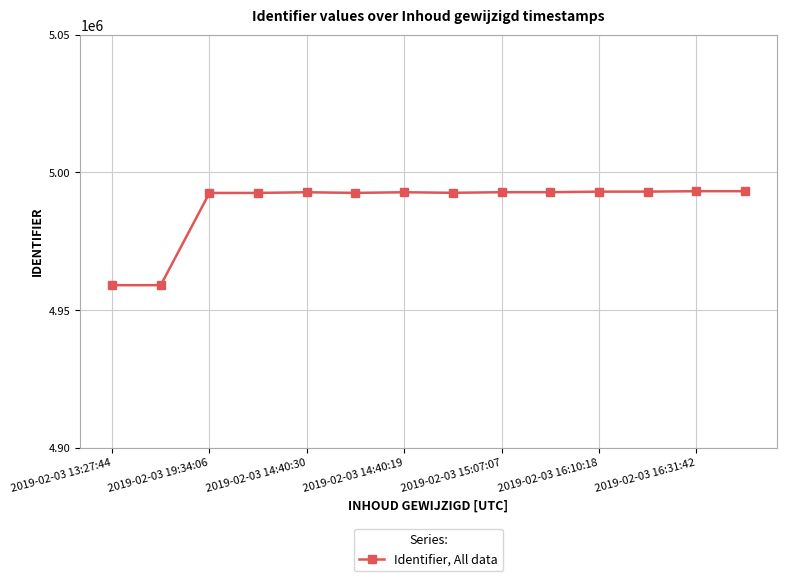

What is the greatest value displayed?

4993198